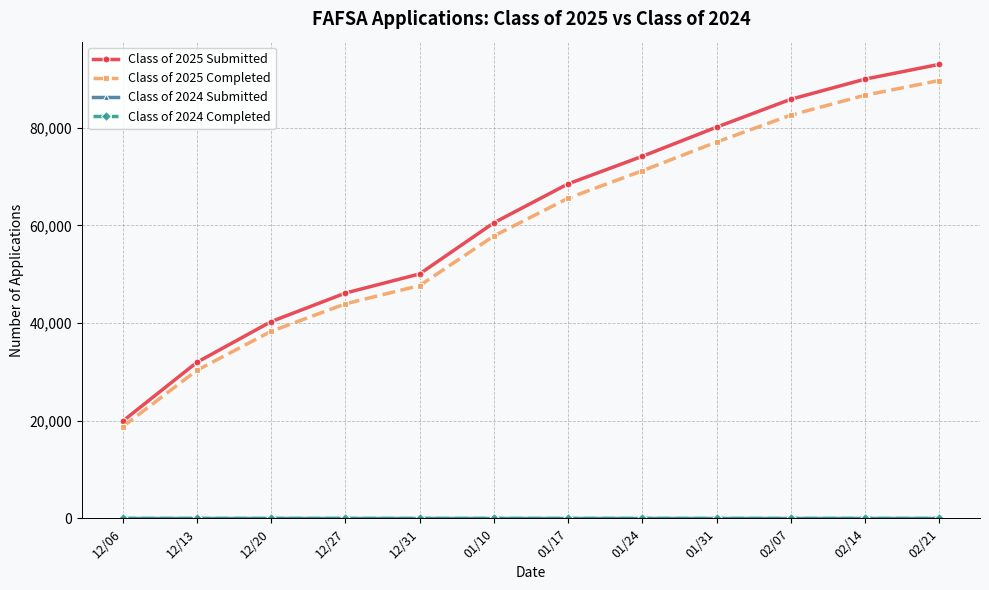

Which series has the largest range (max minus min)?

Class of 2025 Submitted